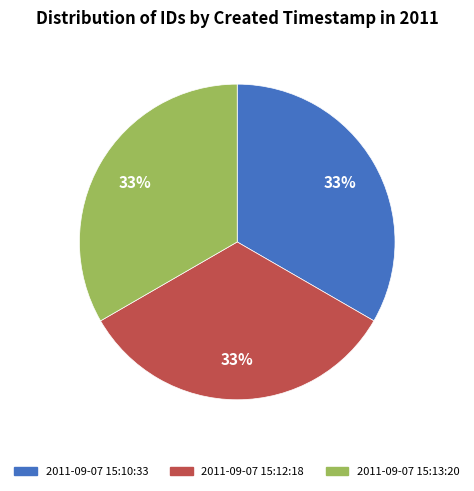

How many slices are in this pie chart?

3